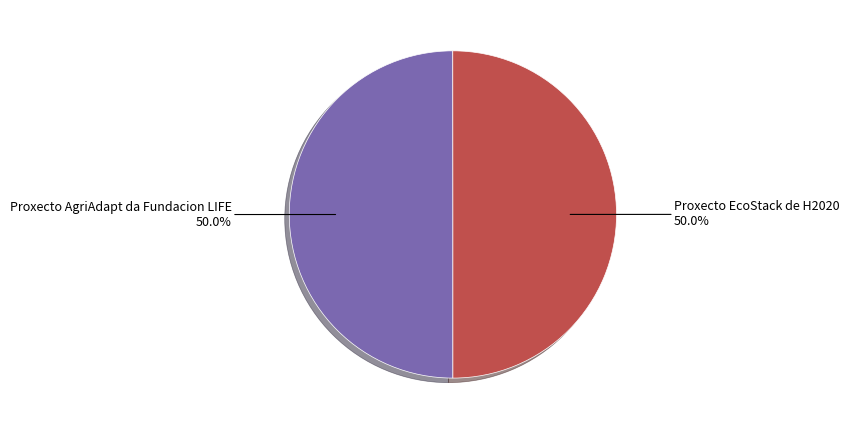

How many segments does this pie chart have?

2